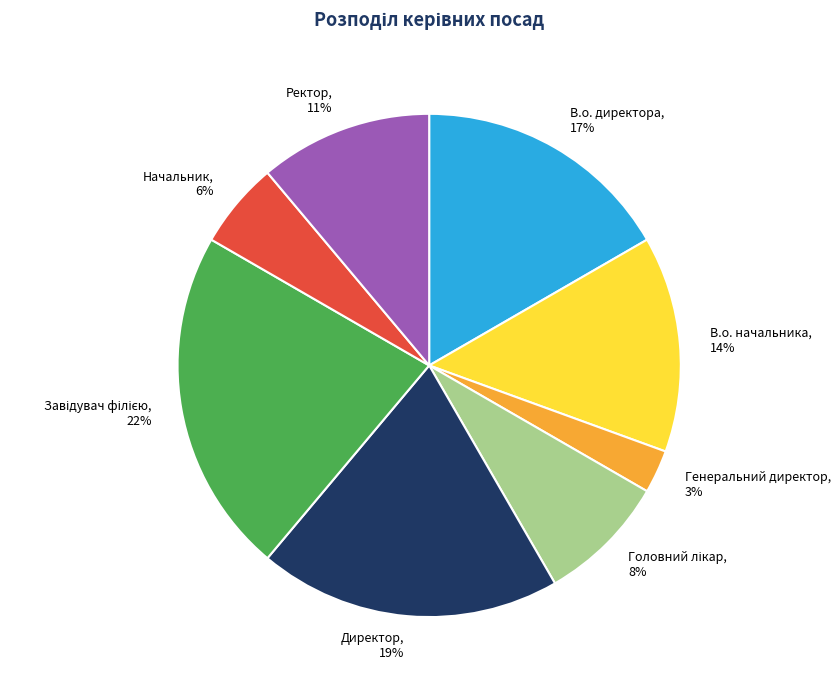

What is the smallest slice in the pie chart?

Генеральний директор